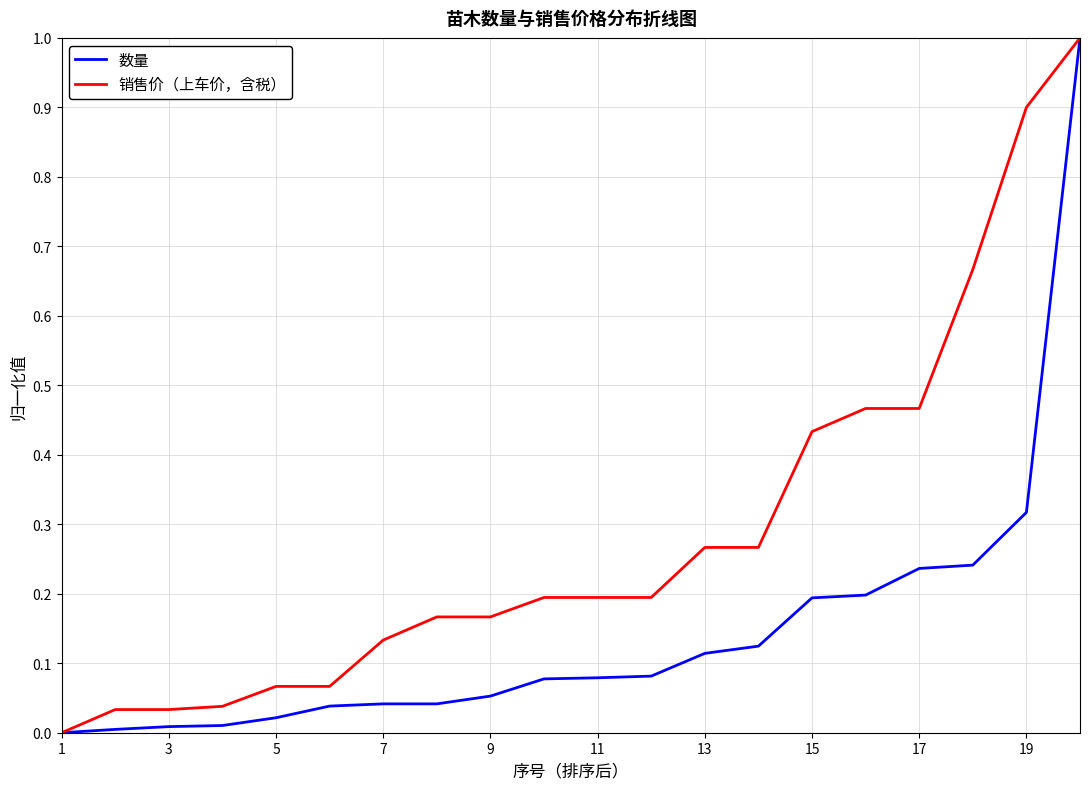

Which series has the largest total across all categories?

销售价（上车价，含税）